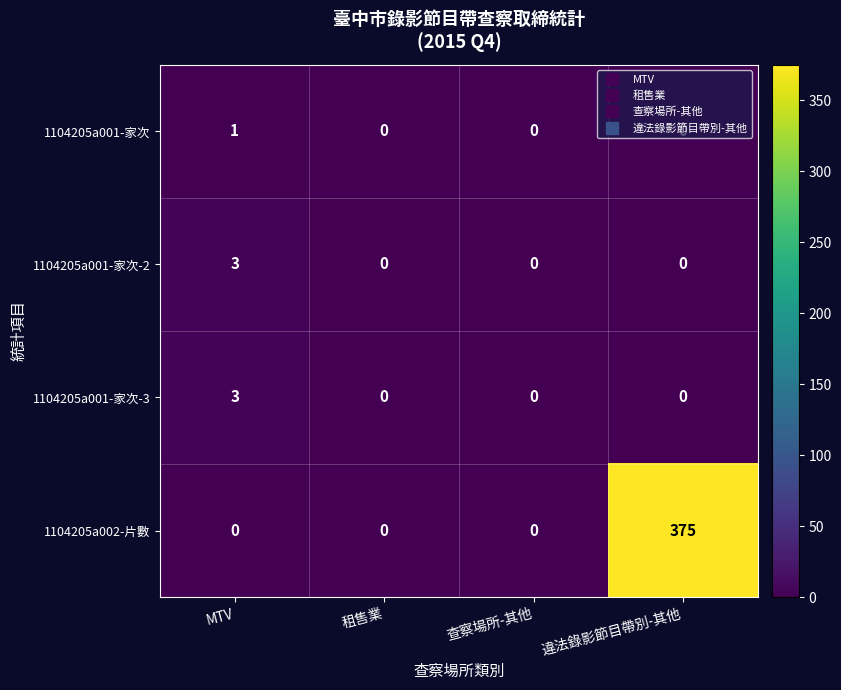

Which category has the highest value in the 1104205a001-家次-3 series?

MTV